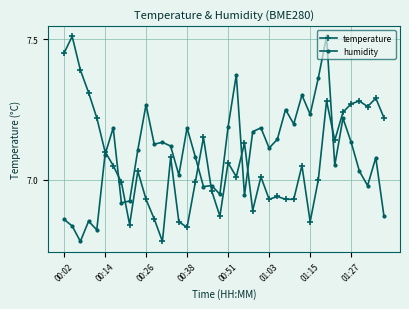

What is the sum of all temperature values?

282.9